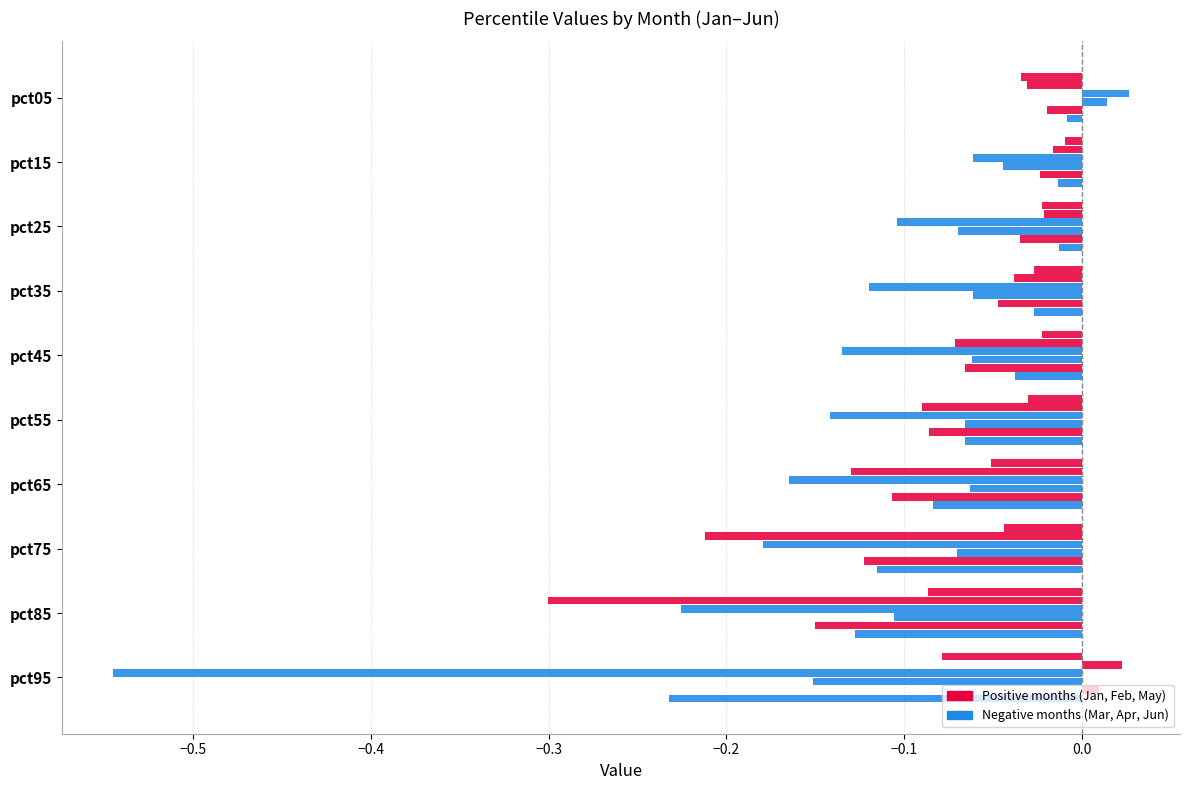

Count the number of categories in the chart.

10